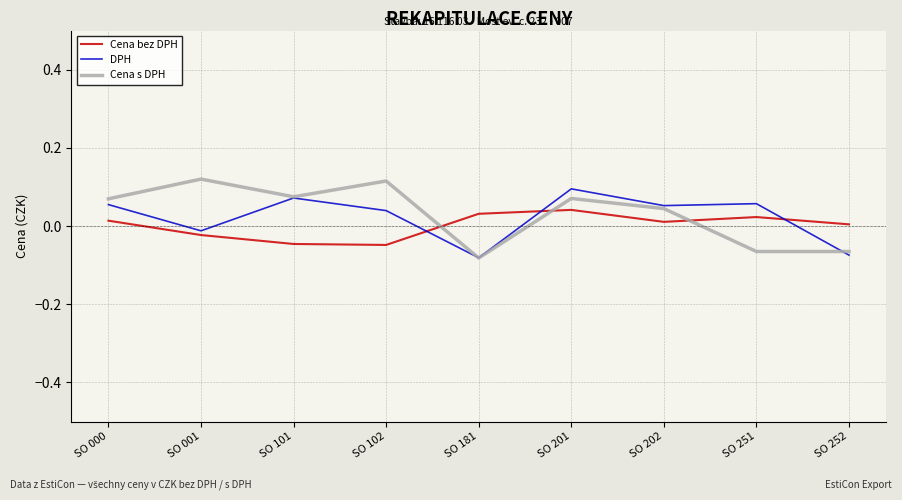

True or false: DPH and Cena bez DPH cross at least once.

True